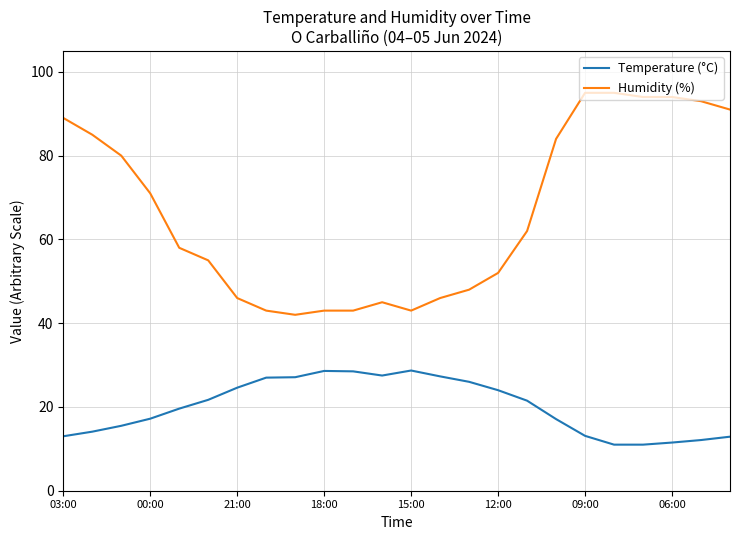

Which series has the largest total across all categories?

Humidity (%)